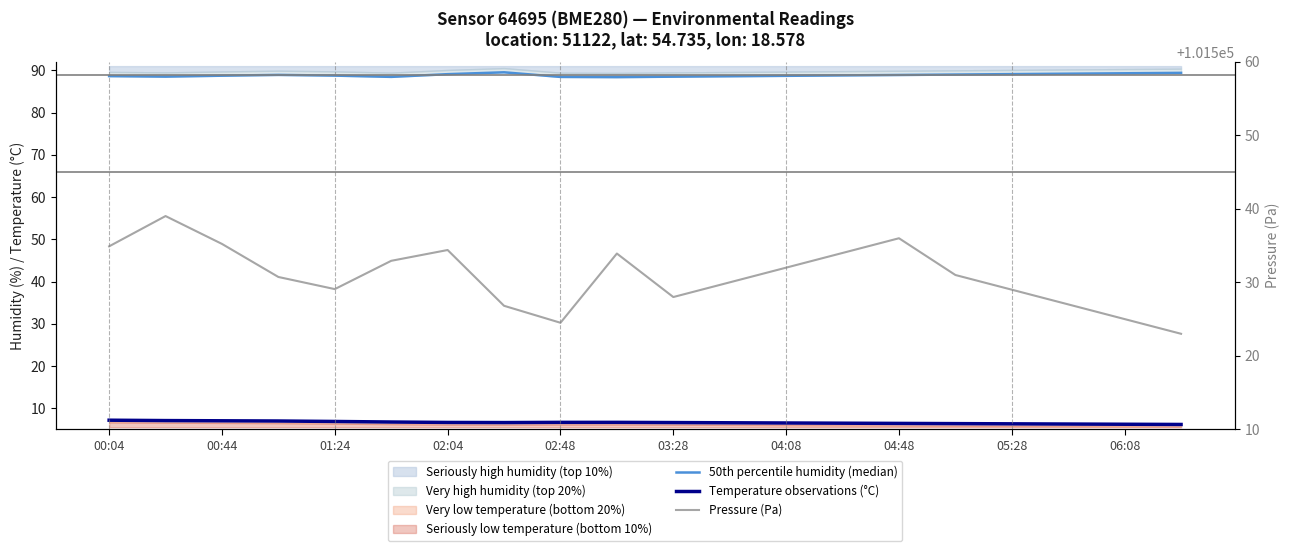

What is the minimum value shown in the chart?

6.2